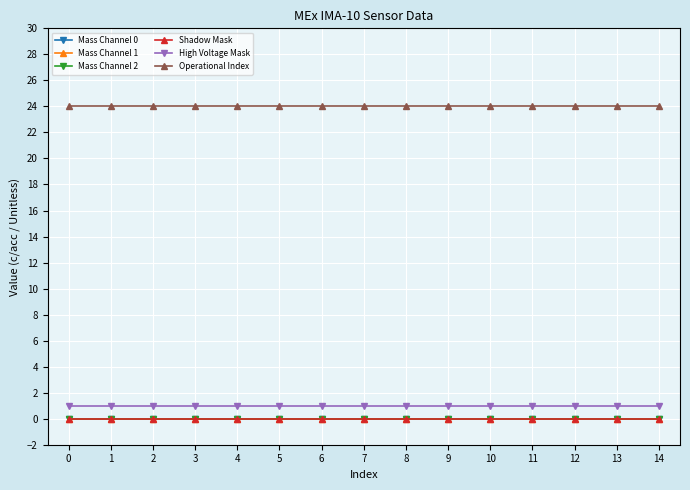

Is the value of High Voltage Mask at 0 greater than the value of Mass Channel 2 at 14?

Yes